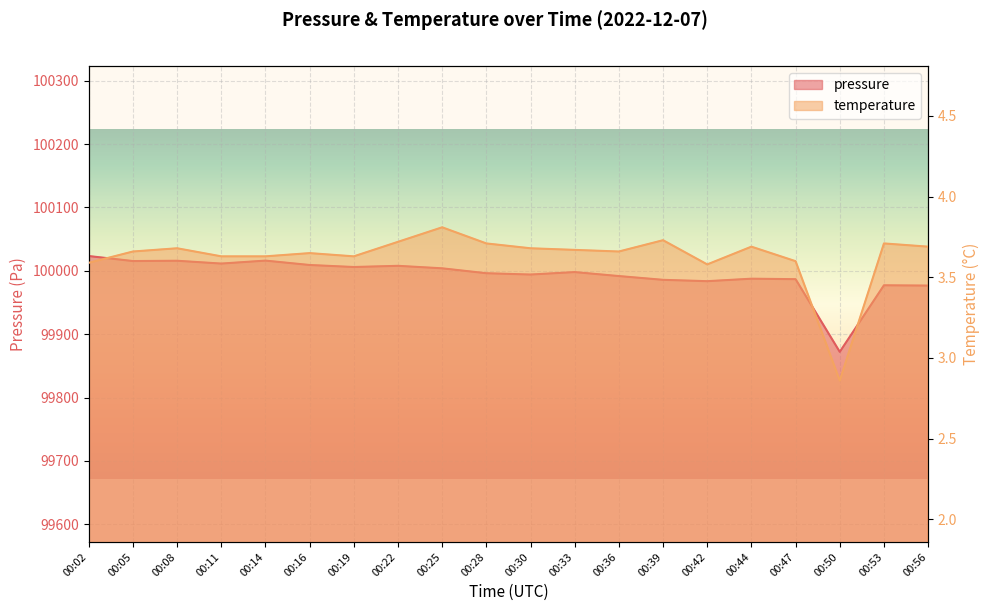

What is the maximum value for temperature?

3.8